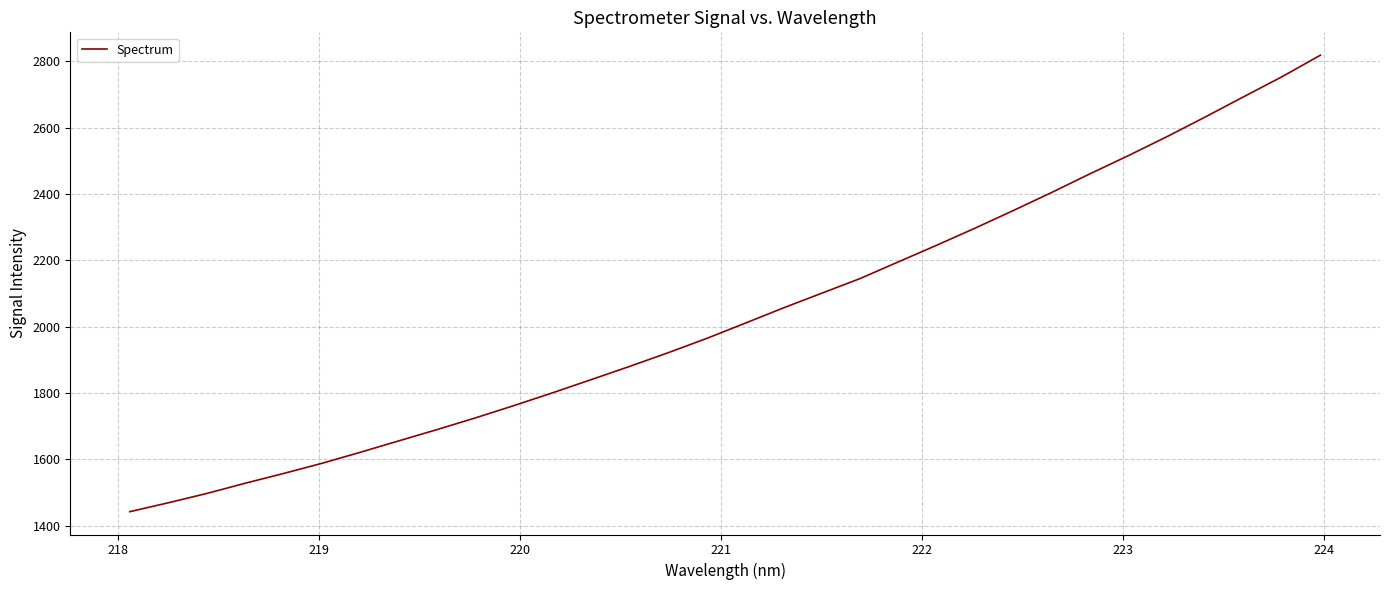

True or false: the data has more than 1 interior local peaks.

False